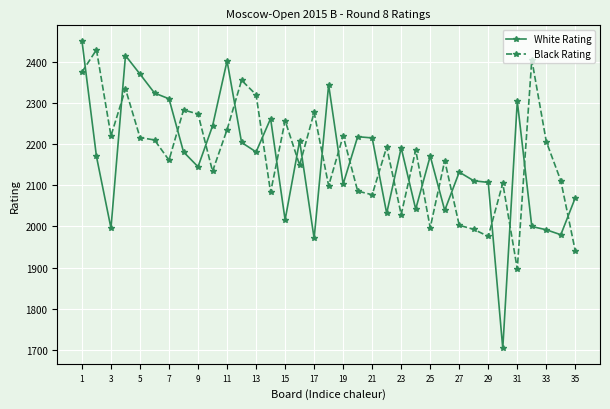

What is the value of the Black Rating point at the 13th from the left?

2320